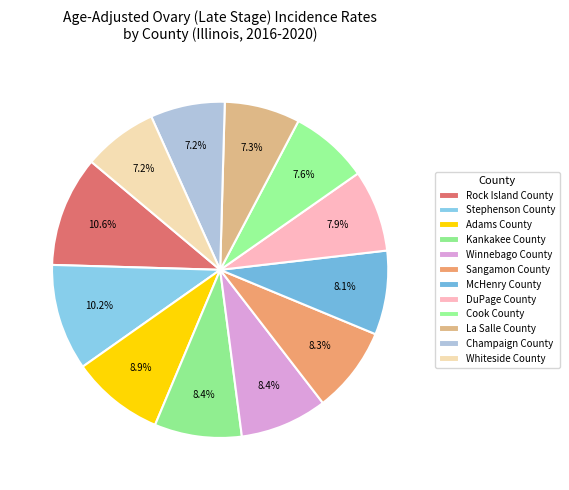

What is the ratio of the value at Whiteside County to the value at Kankakee County?

0.9